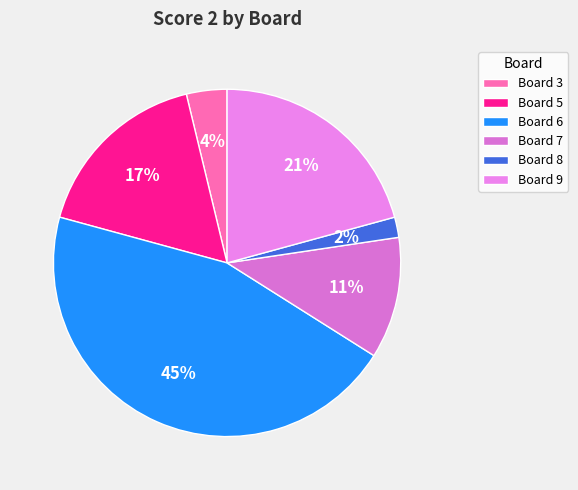

Rank the categories by value from lowest to highest.

Board 8, Board 3, Board 7, Board 5, Board 9, Board 6